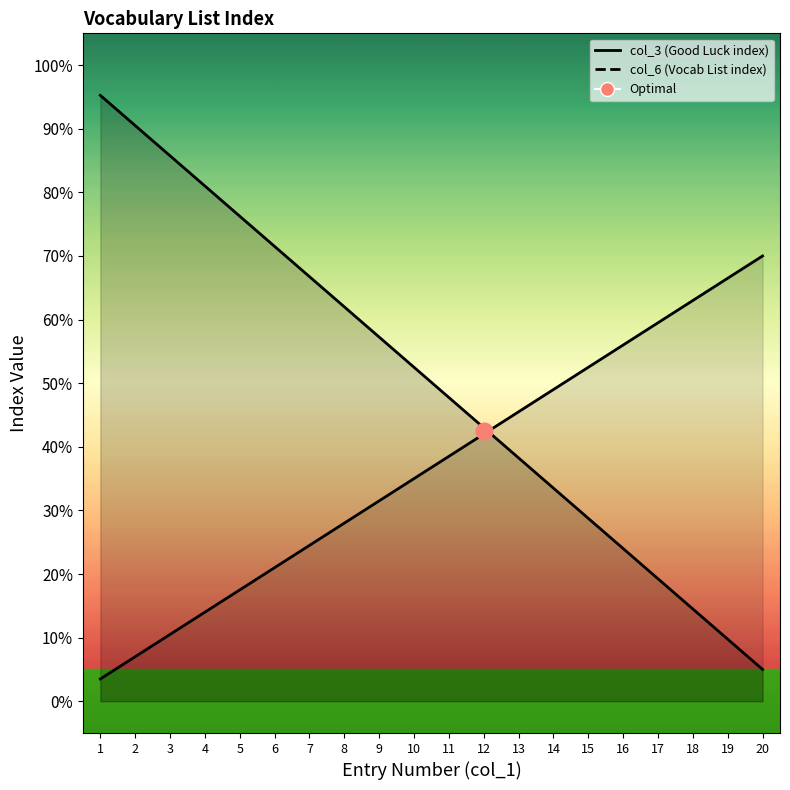

Which label corresponds to the largest value in the chart?

1